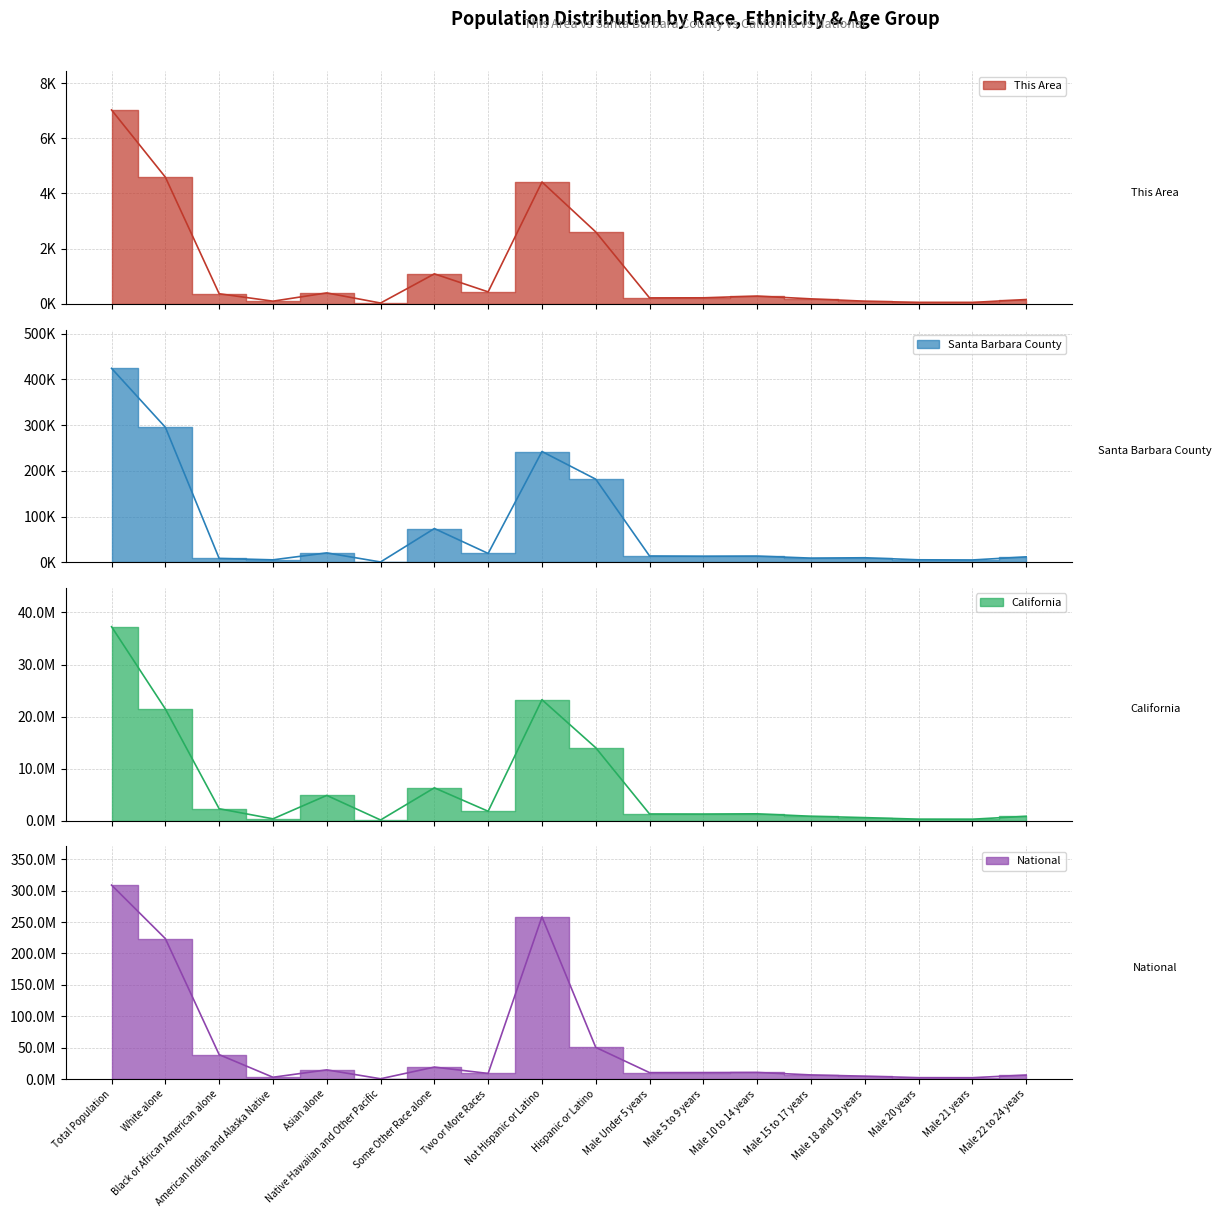

True or false: California and Santa Barbara County intersect in this chart.

False